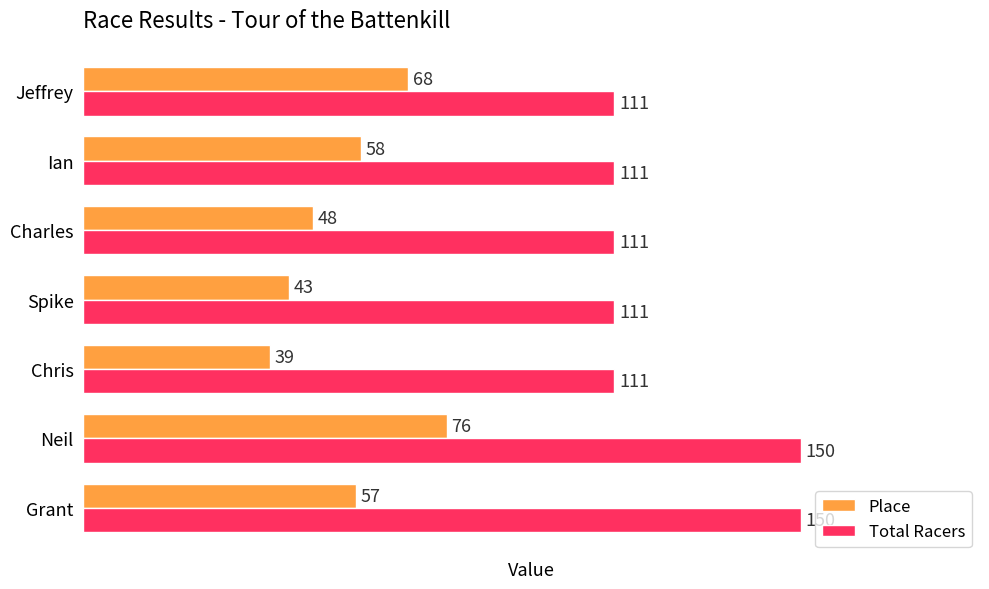

Is it true that Total Racers equals 246 at Grant?

False